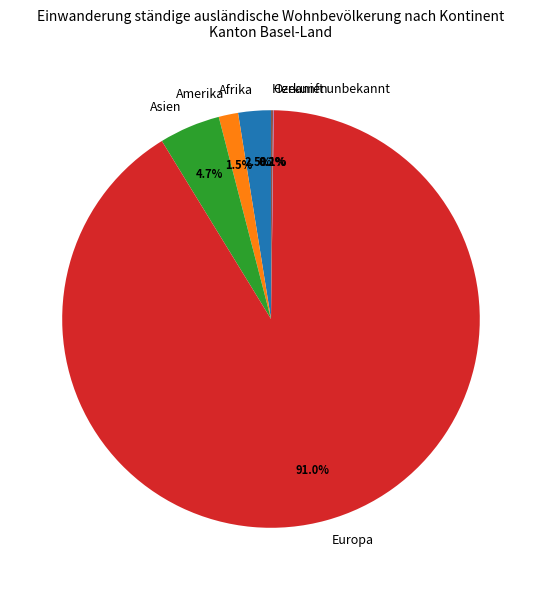

Between Amerika and Asien, which is larger?

Asien